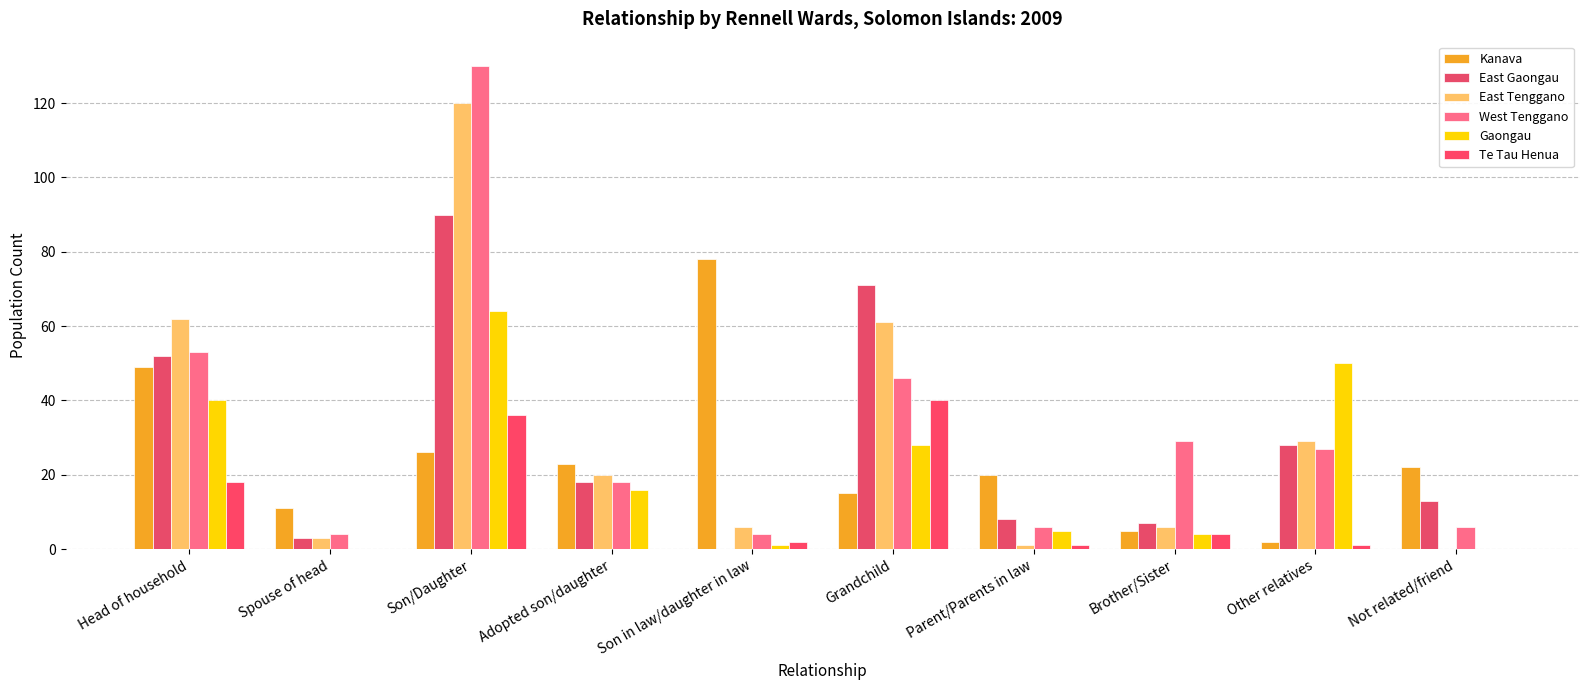

How many groups of bars are there?

10